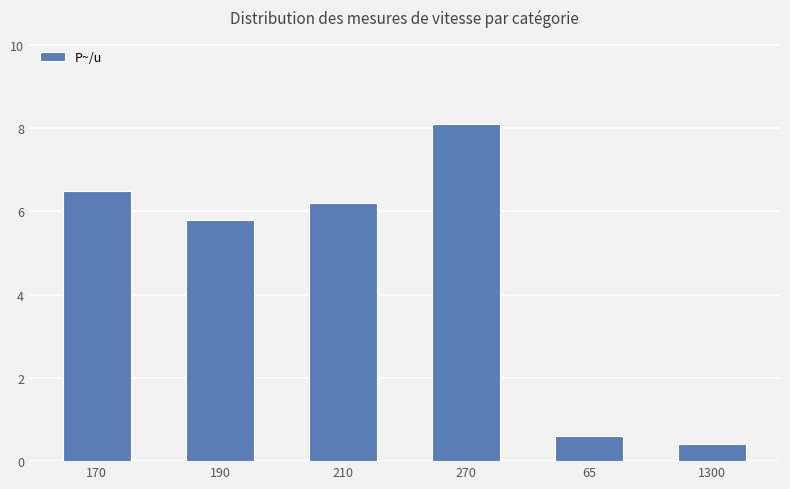

What is the approximate value at 65?

0.6